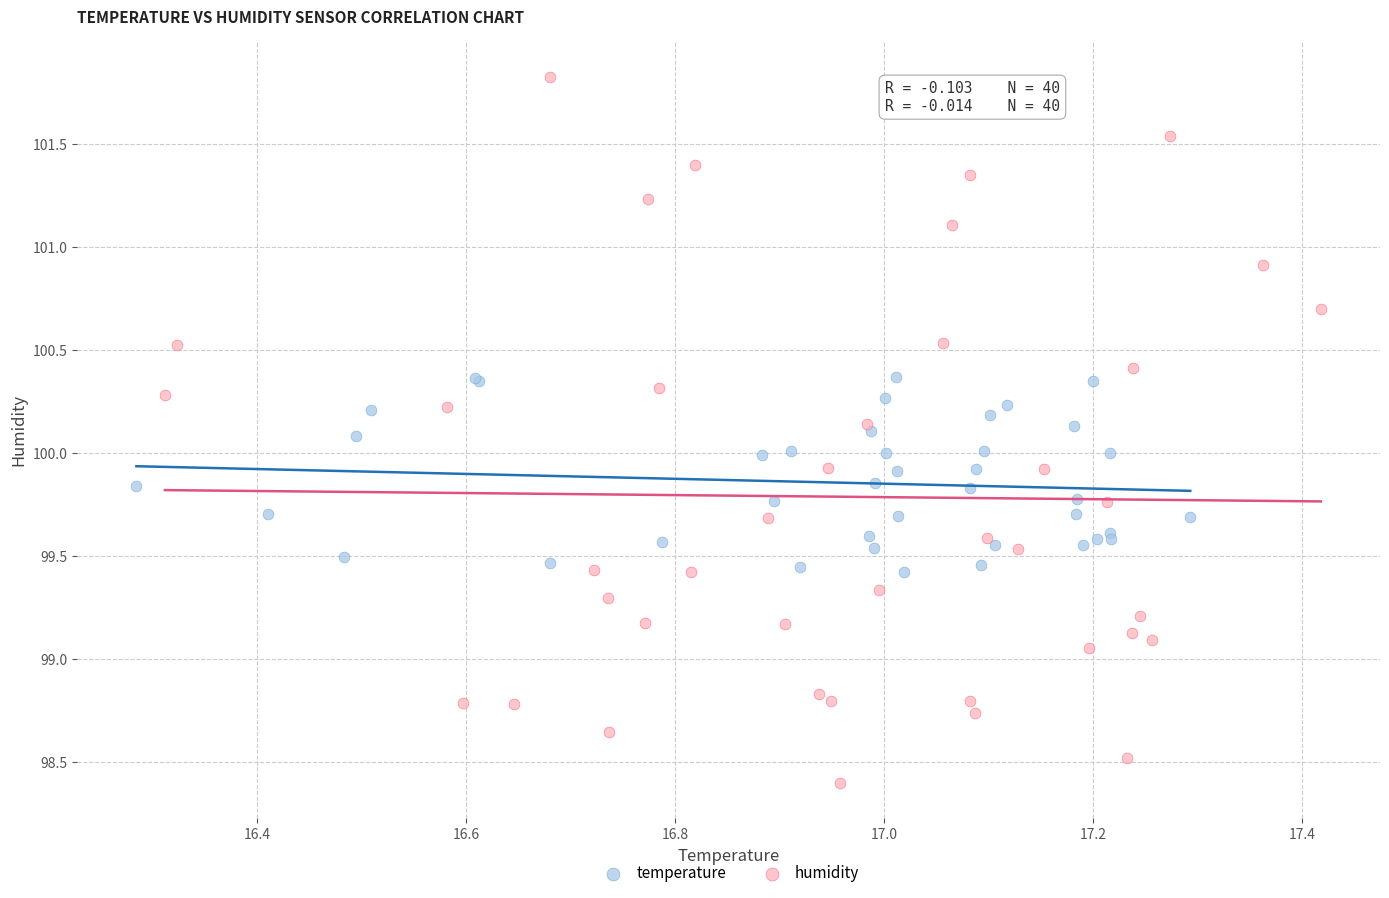

Which series reaches the maximum Y coordinate?

humidity